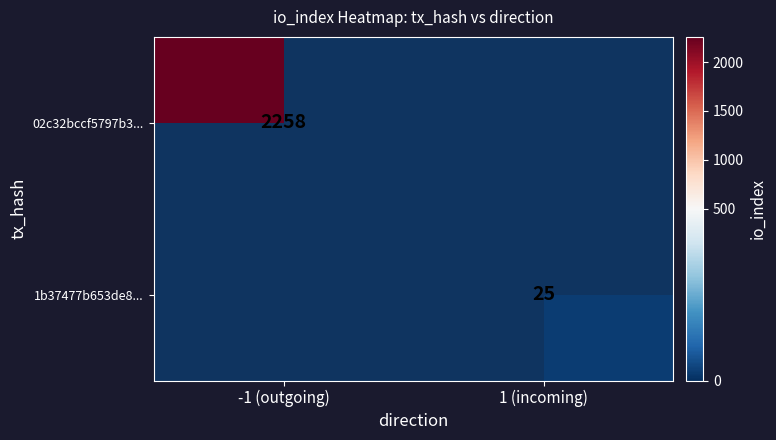

The 02c32bccf5797b3... series shows 2976 at -1 (outgoing). True or false?

False